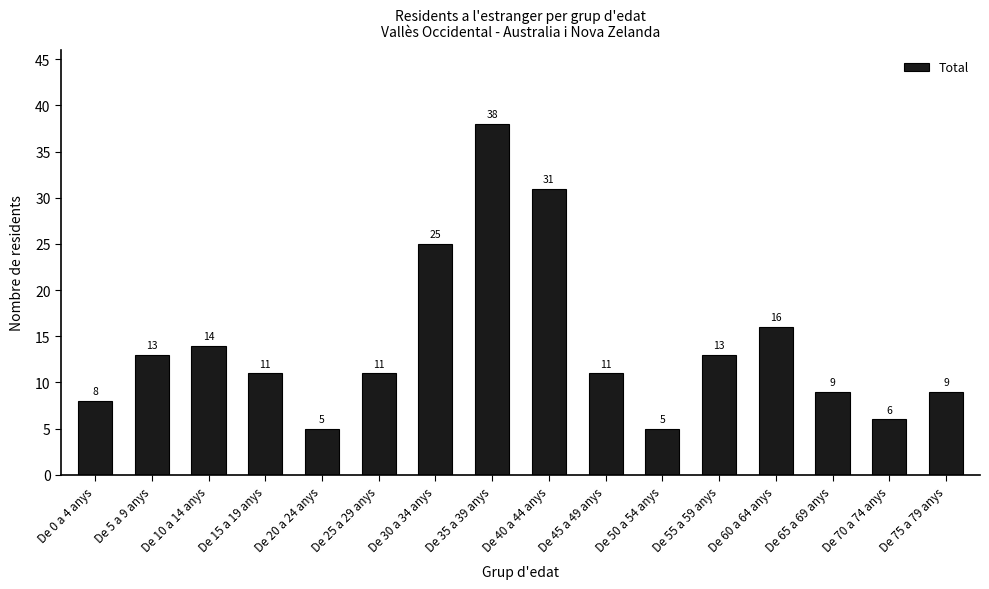

What is the label of the 3rd bar from the right?

De 65 a 69 anys